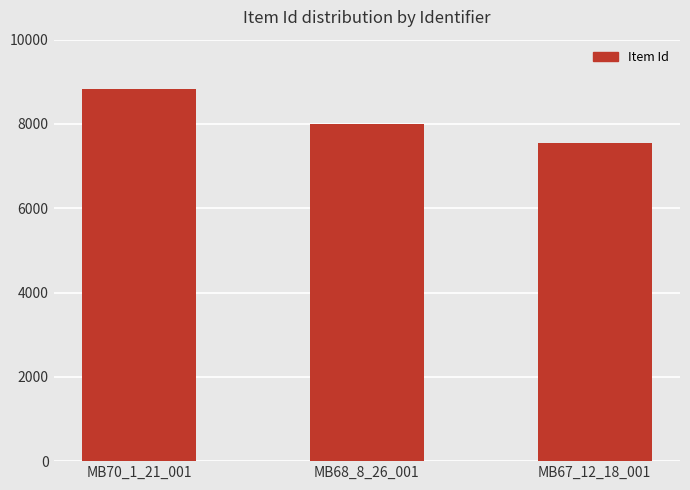

At which label does the data first exceed 8004?

MB70_1_21_001